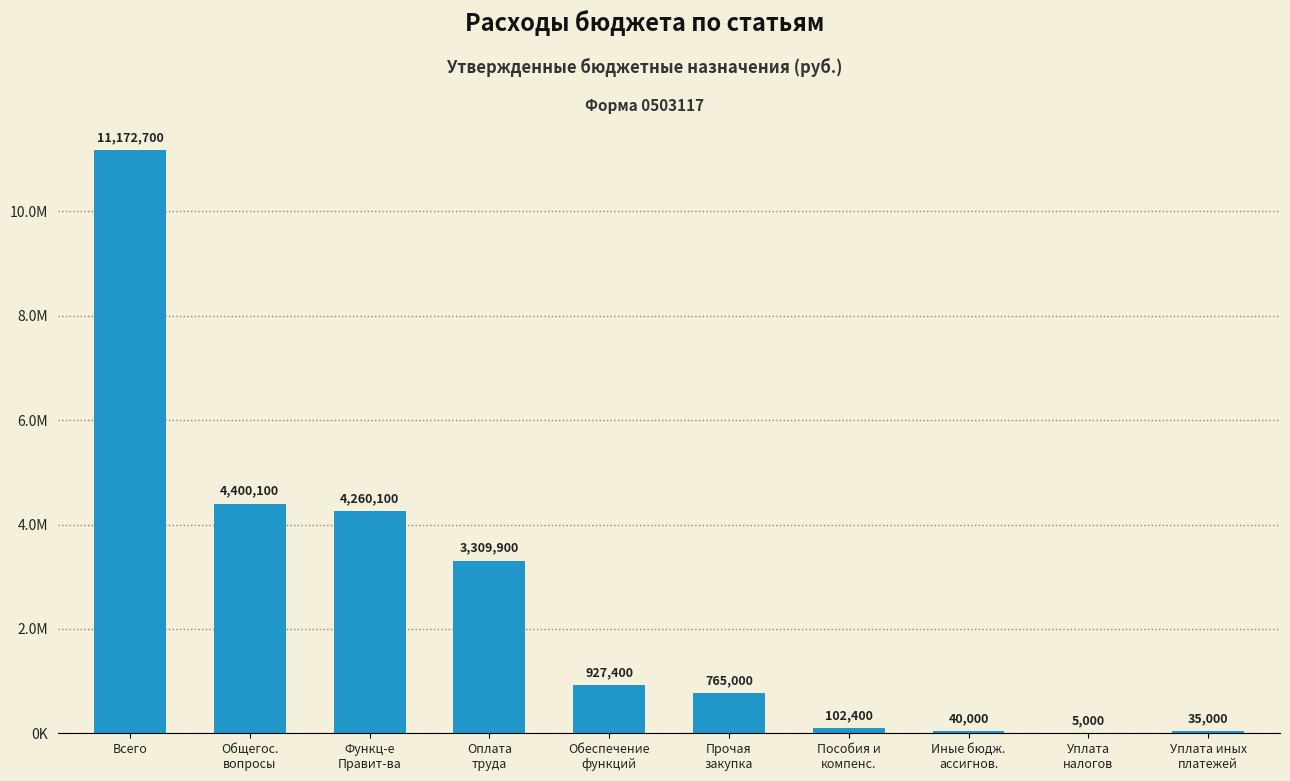

The chart shows a value of 11172700 at Всего. True or false?

True